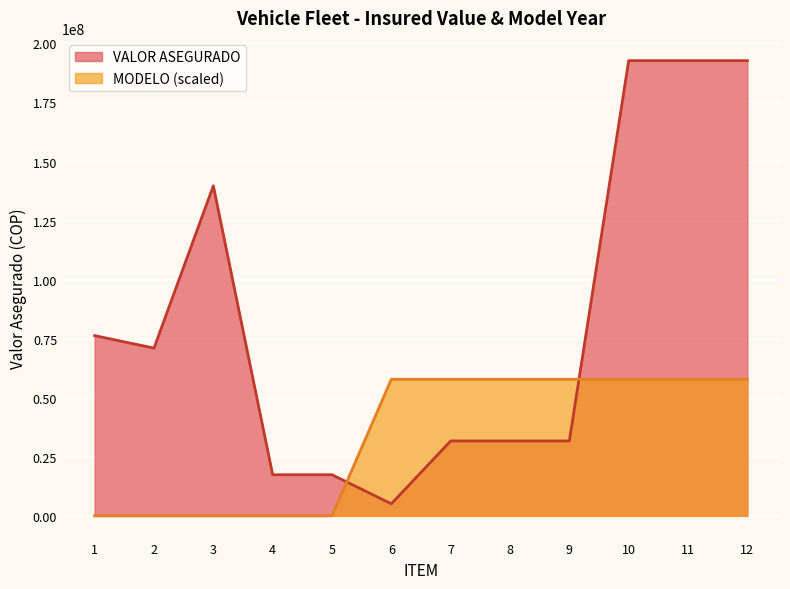

What is the difference between the maximum and second lowest values in the VALOR ASEGURADO series?

175300000